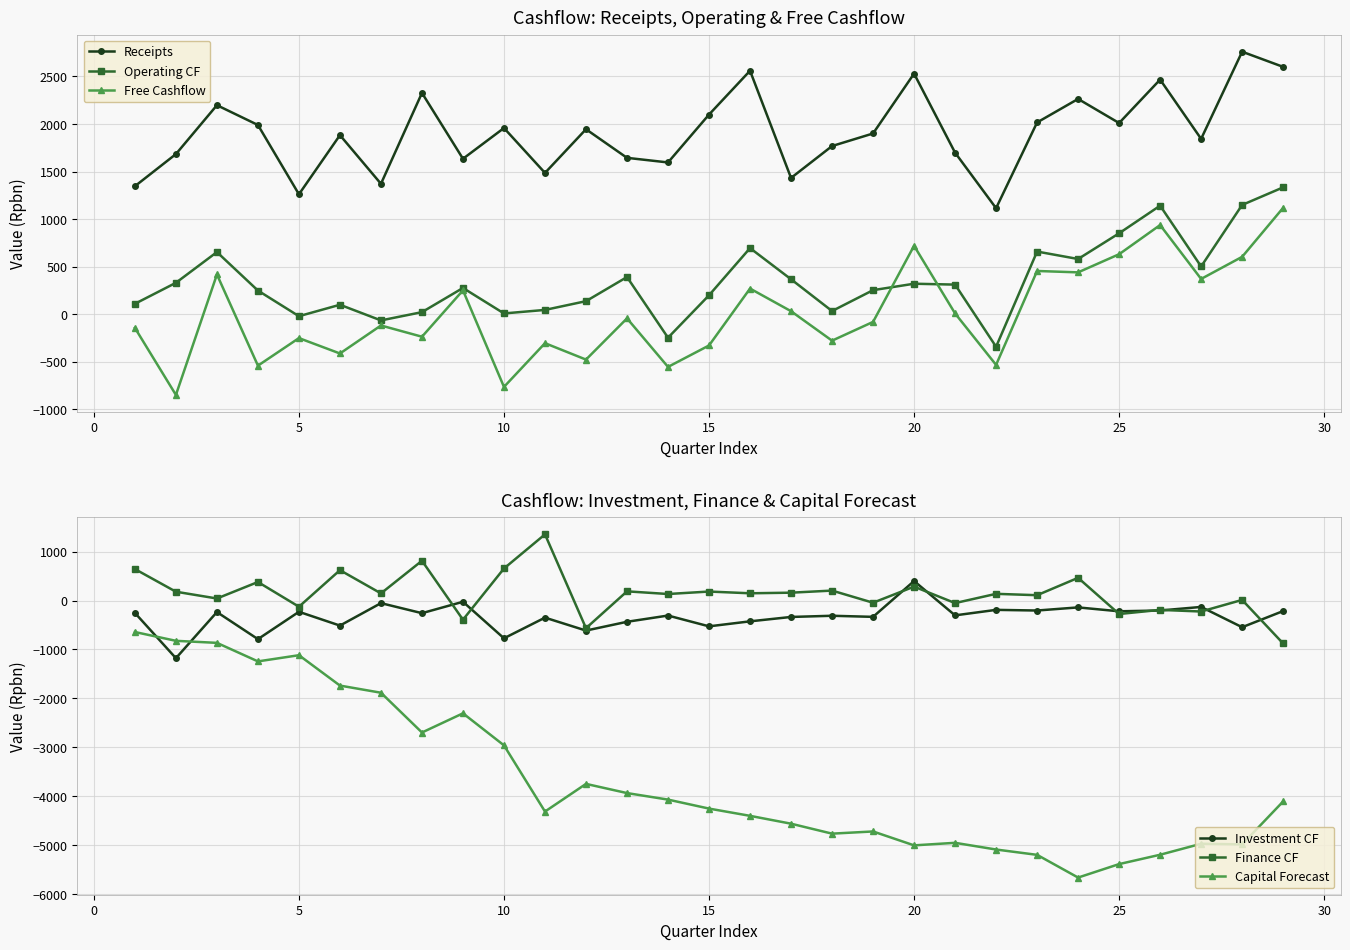

Reading left to right, transcribe all the data shown in this chart.

Receipts: 1346.9	1684.5	2198.3	1990.1	1262.0	1883.5	1372.2	2327.1	1635.2	1958.2	1486.5	1945.7	1645.0	1596.6	2099.9	2560.4	1433.7	1768.9	1901.1	2530.2	1699.3	1115.7	2017.0	2264.1	2010.8	2467.2	1844.4	2760.4	2601.2
Operating CF: 111.0	331.7	654.6	250.1	-19.4	100.9	-63.7	23.2	277.5	9.5	46.6	138.6	392.2	-245.5	200.5	696.4	368.8	34.8	254.3	321.9	312.7	-340.7	660.0	581.7	851.9	1142.3	503.1	1150.0	1334.8
Free Cashflow: -142.5	-846.8	418.9	-539.2	-249.6	-411.3	-116.9	-235.1	252.2	-762.6	-303.0	-475.4	-42.3	-552.4	-327.1	271.1	33.1	-276.5	-79.4	720.7	9.5	-531.4	455.9	441.3	631.9	938.6	372.2	604.6	1119.7
Investment CF: -253.5	-1178.5	-235.7	-789.2	-230.2	-512.2	-53.2	-258.3	-25.3	-772.1	-349.6	-614.0	-434.5	-306.9	-527.6	-425.3	-335.7	-311.3	-333.7	398.8	-303.2	-190.7	-204.1	-140.4	-220.0	-203.7	-130.9	-545.4	-215.1
Finance CF: 643.6	180.1	41.7	378.8	-126.5	621.0	146.1	813.2	-392.2	655.1	1353.0	-565.4	187.9	133.4	183.7	148.2	160.6	203.4	-44.7	284.2	-52.0	137.0	109.0	464.3	-275.5	-191.0	-224.5	12.7	-878.0
Capital Forecast: -643.6	-823.7	-865.4	-1244.2	-1117.7	-1738.7	-1884.8	-2698.0	-2305.8	-2960.9	-4313.9	-3748.4	-3936.3	-4069.7	-4253.4	-4401.7	-4562.2	-4765.7	-4721.0	-5005.2	-4953.2	-5090.2	-5199.2	-5663.5	-5388.0	-5197.0	-4972.5	-4985.2	-4107.2